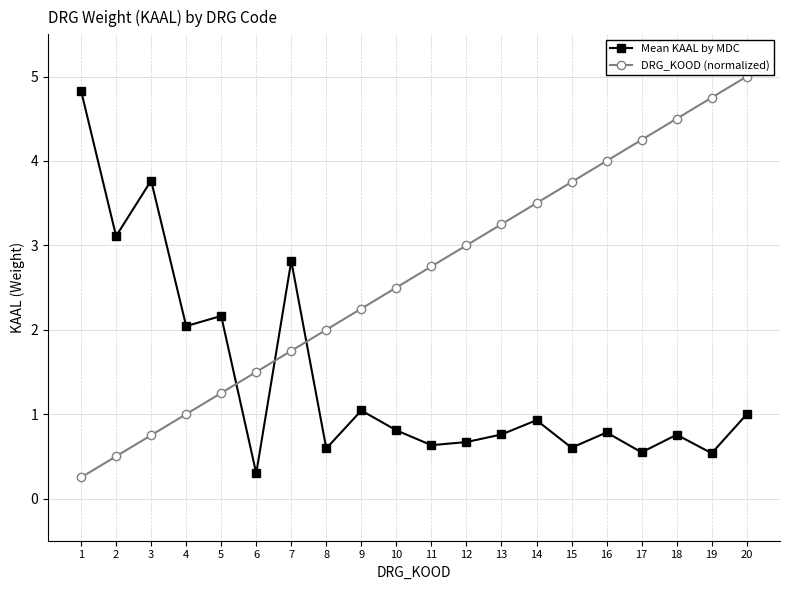

Which series ends up on top after the final intersection of Mean KAAL by MDC and DRG_KOOD (normalized)?

DRG_KOOD (normalized)